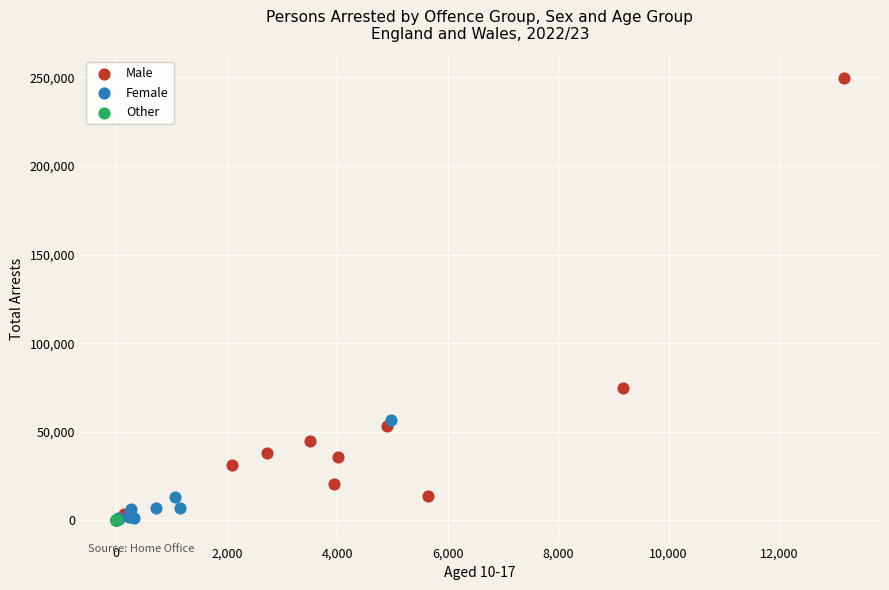

Which series has the widest spread of Y values?

Male